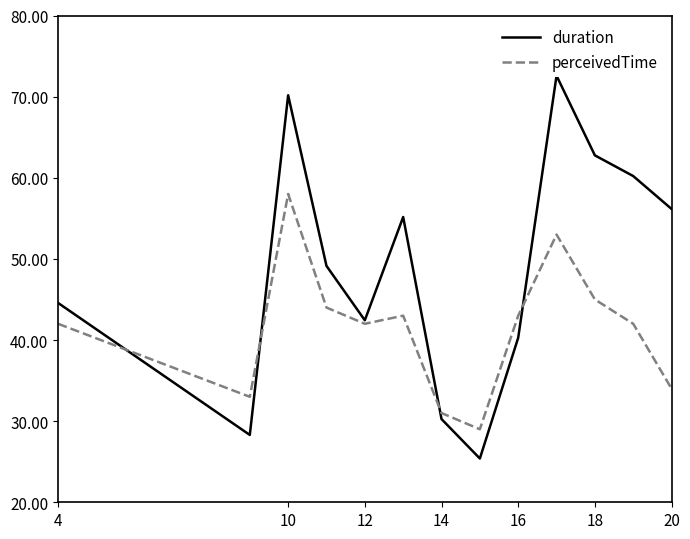

What is the highest value of the perceivedTime series?

58